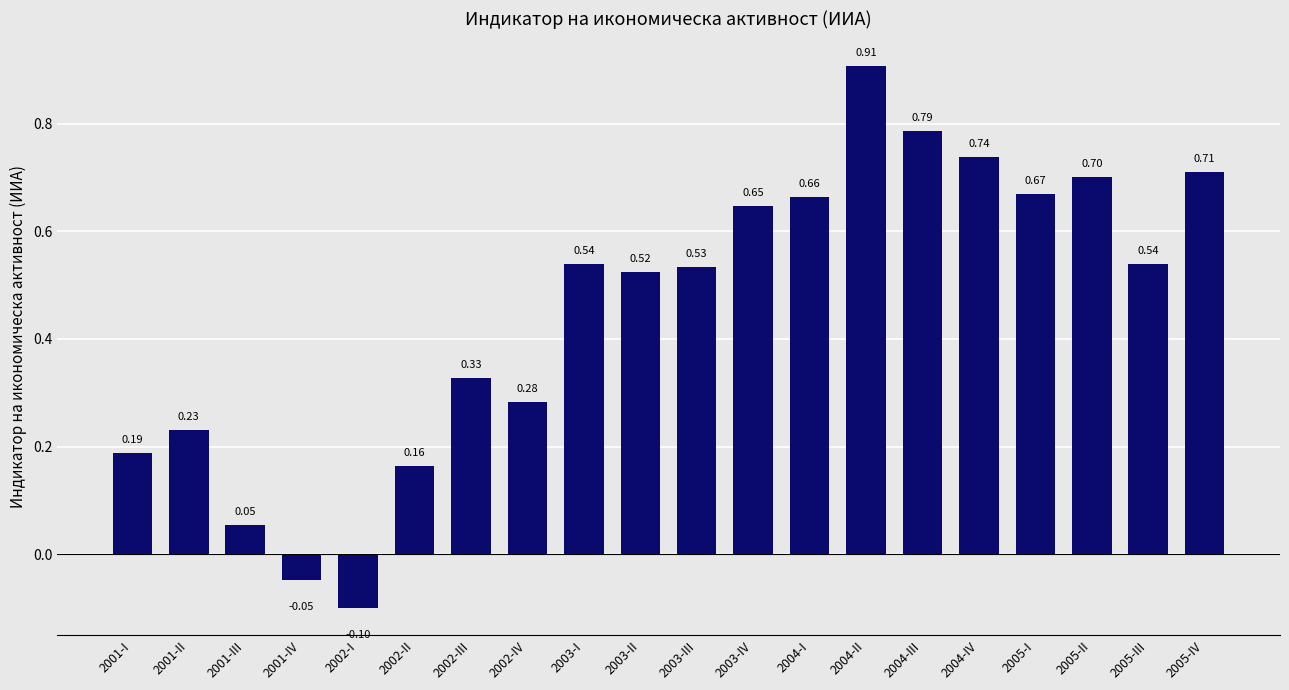

What is the change in value from 2002-II to 2003-II?

+0.4